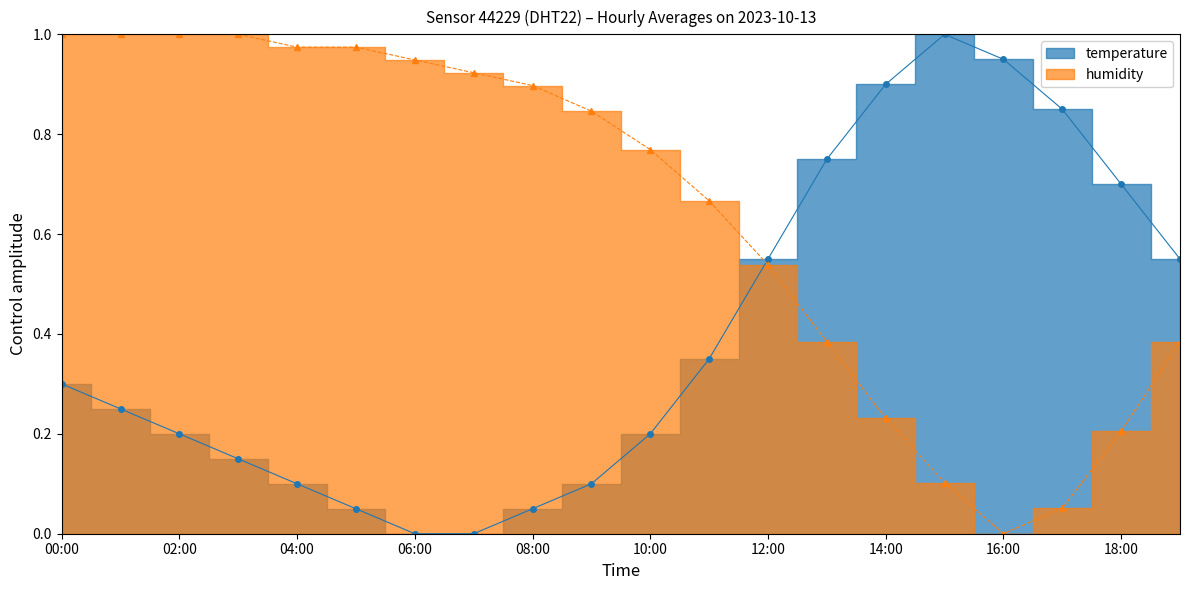

At which category is the sum across all series the highest?

00:00